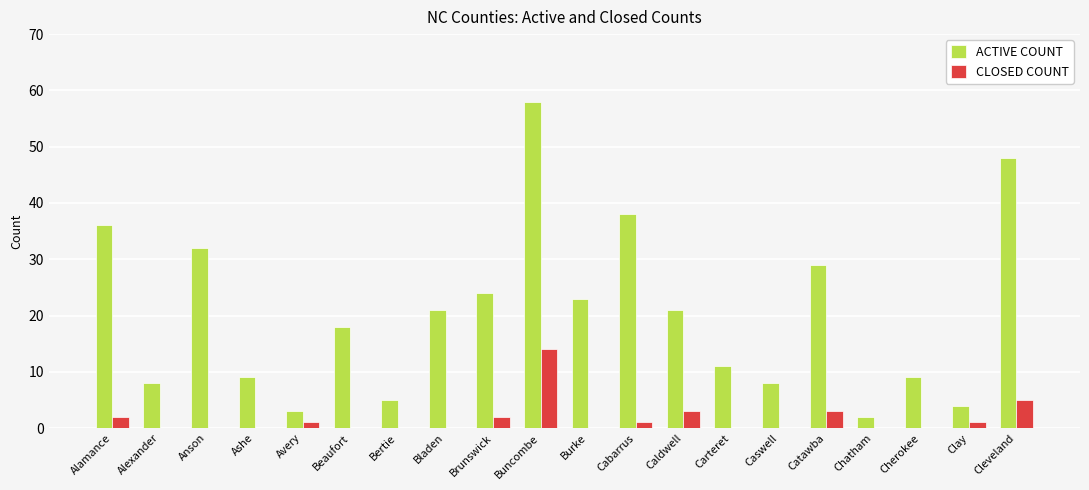

Is the value of ACTIVE COUNT at Buncombe greater than the value of CLOSED COUNT at Buncombe?

Yes